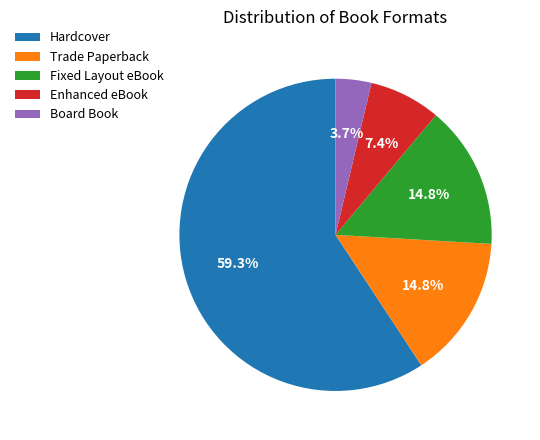

Which category has the biggest portion of the pie?

Hardcover